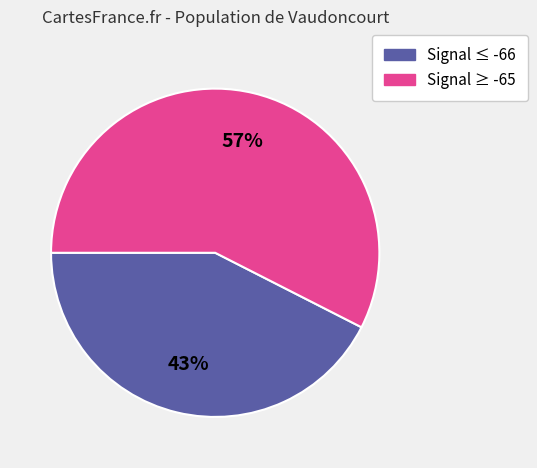

Is there any slice that represents more than half of the pie?

Yes